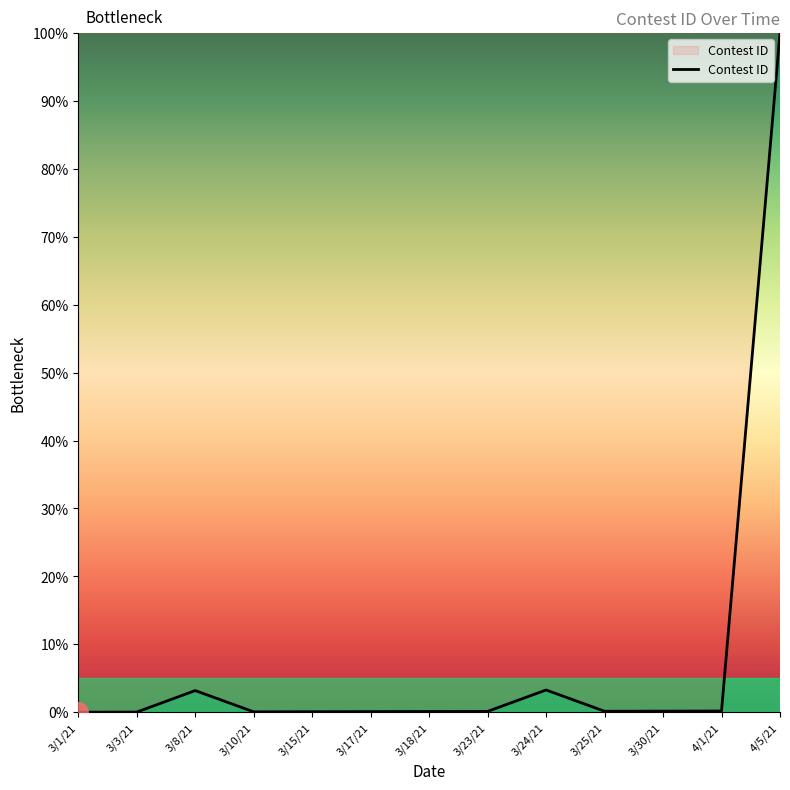

What is the sum of all values?

107.4